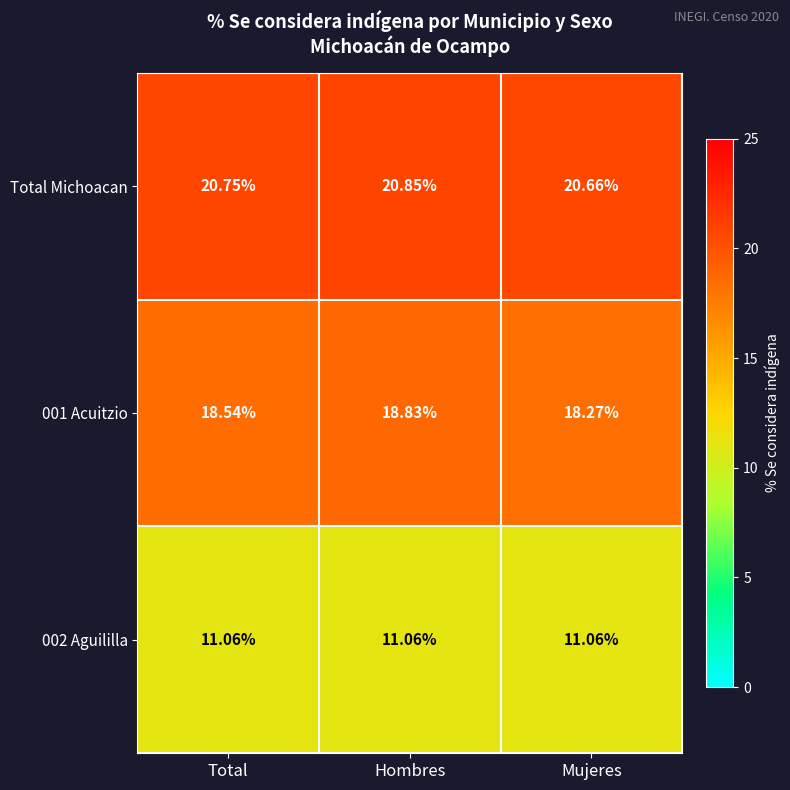

Rank the series by their average value, from lowest to highest.

002 Aguililla, 001 Acuitzio, Total Michoacan